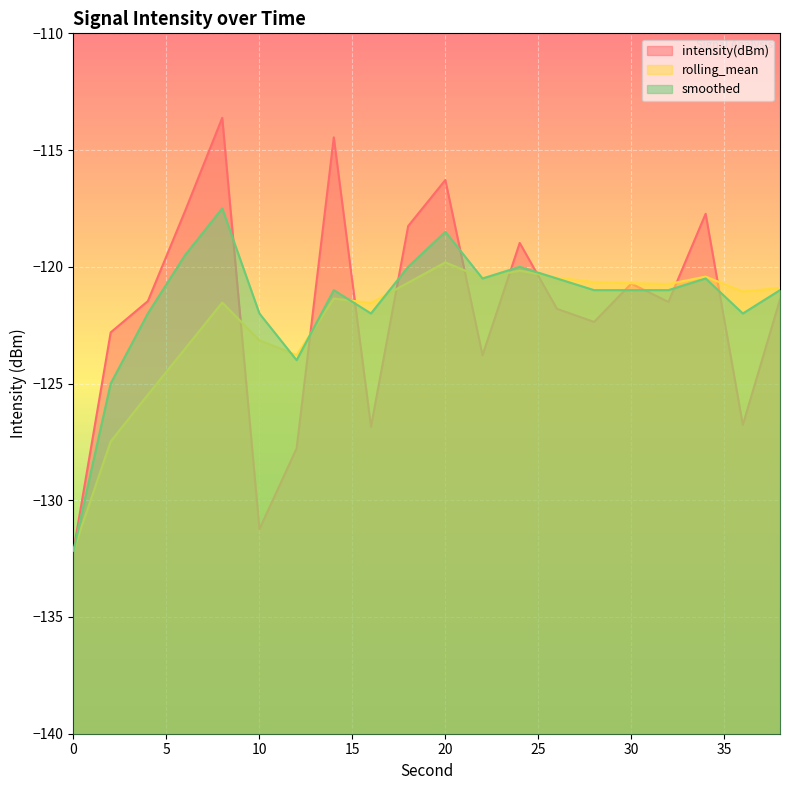

Where is the first local maximum for intensity(dBm)?

8